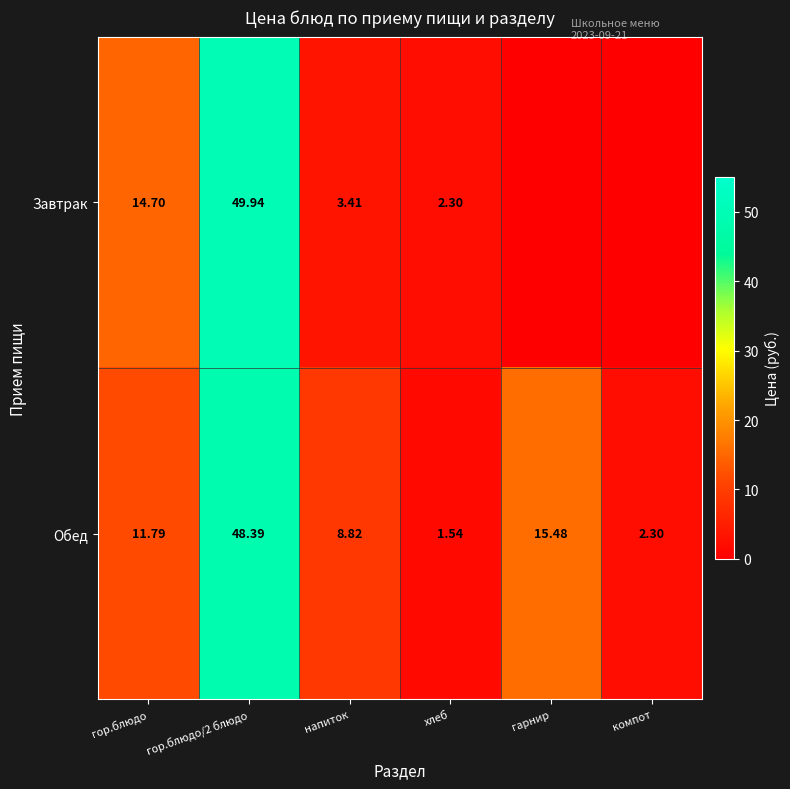

Where is Обед nearest to the value 24?

гарнир